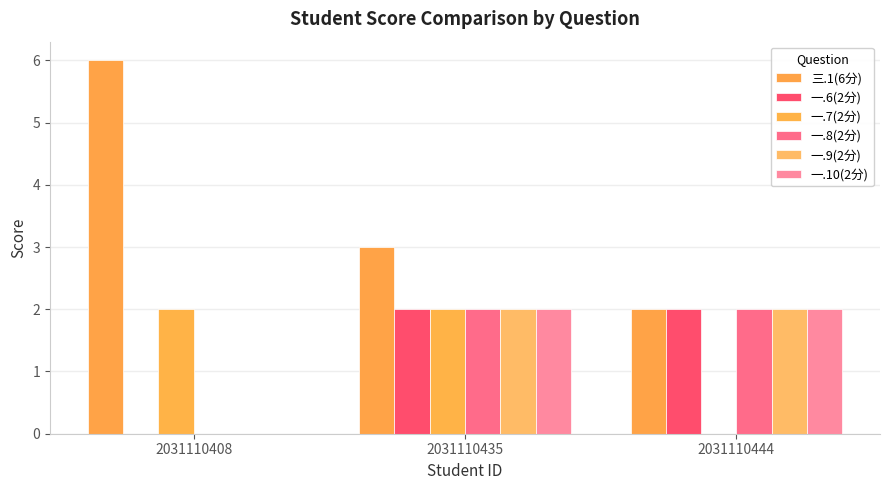

Reading left to right, what are all the values shown in this chart?

三.1(6分): 6	3	2
一.6(2分): 0	2	2
一.7(2分): 2	2	0
一.8(2分): 0	2	2
一.9(2分): 0	2	2
一.10(2分): 0	2	2